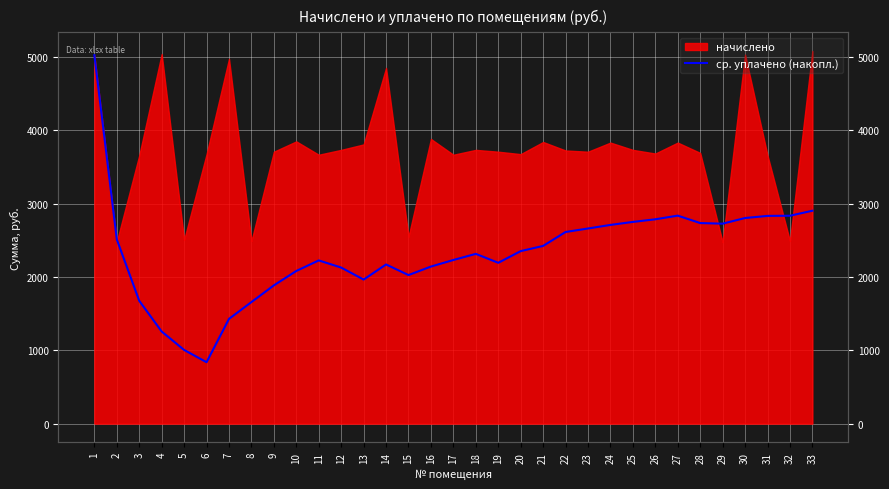

Where is the first local maximum?

11